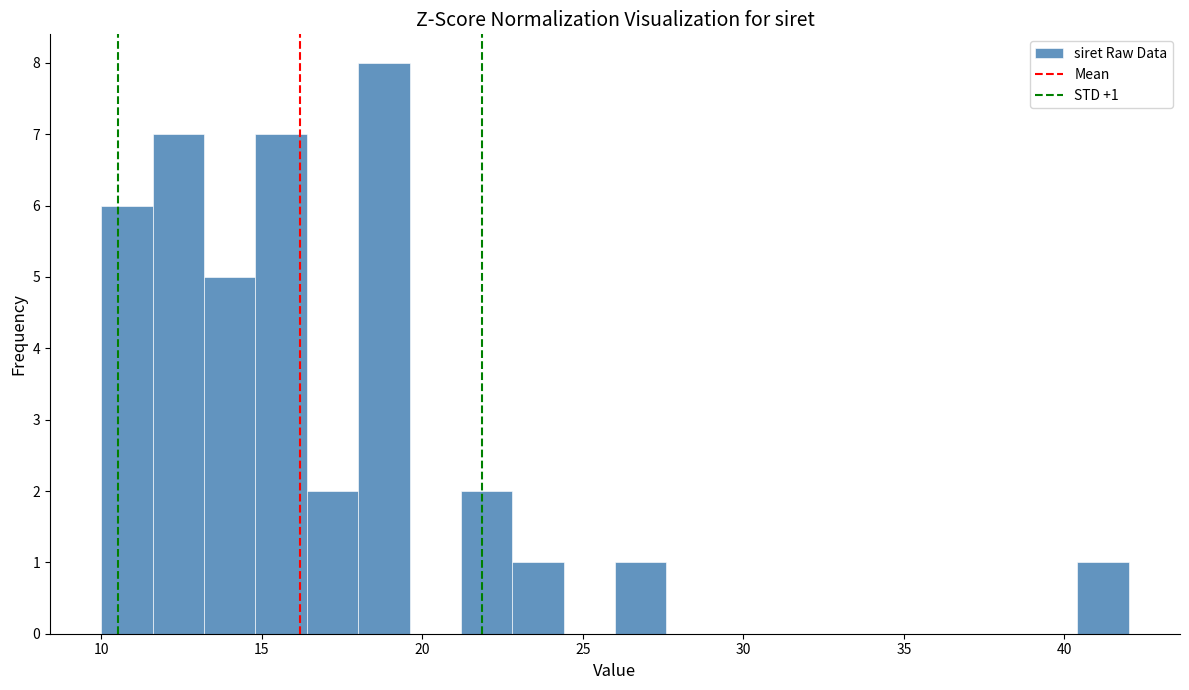

Around what value on the x-axis is the tallest bar? Give the approximate position of its centre, as read against the axis.

19.0